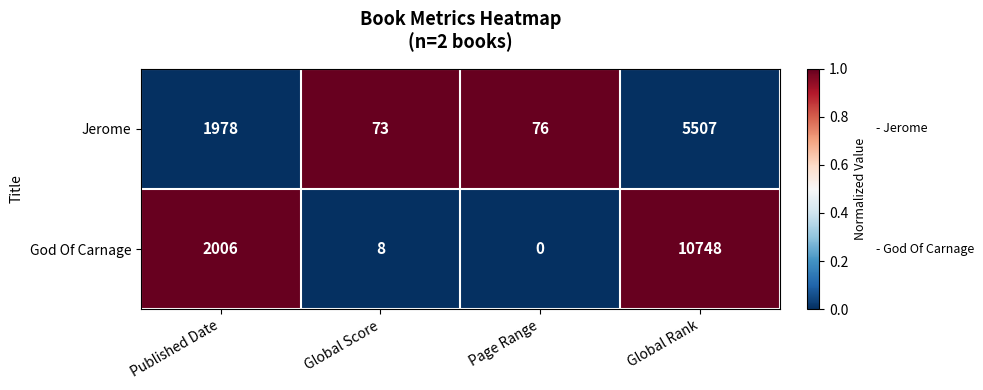

Between Published Date and Global Score, which series saw the biggest shift?

God Of Carnage